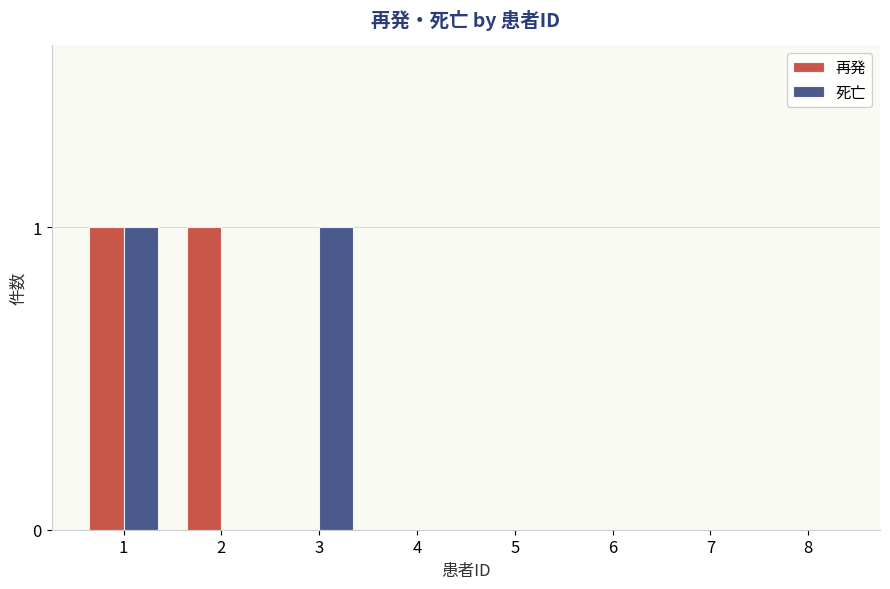

True or false: 死亡 has a value of 1 at 5.

False